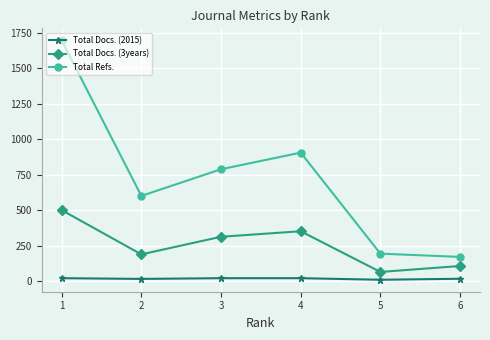

What are all the series names shown in the legend?

Total Docs. (2015), Total Docs. (3years), Total Refs.